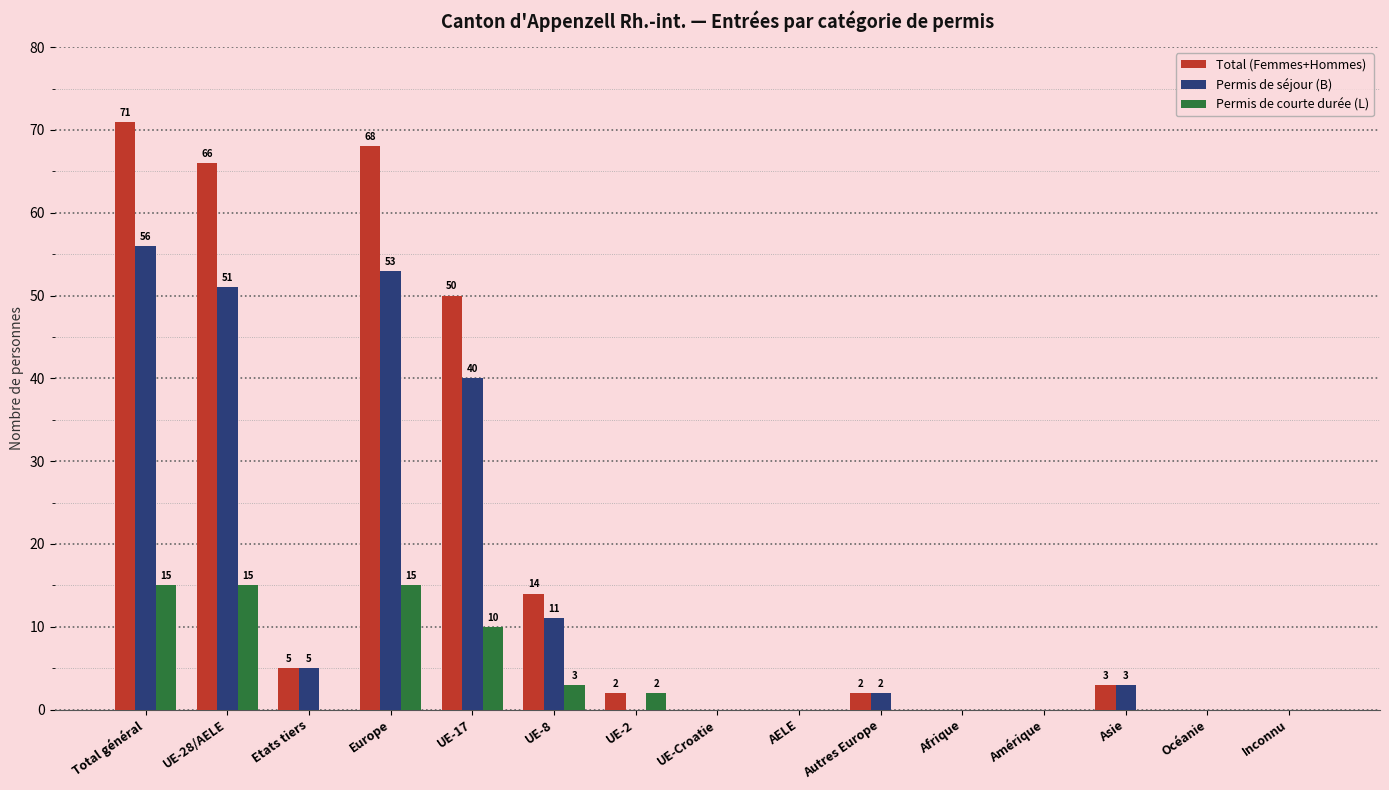

Reading right to left, list all the values displayed in this chart.

Total (Femmes+Hommes): 0	0	3	0	0	2	0	0	2	14	50	68	5	66	71
Permis de séjour (B): 0	0	3	0	0	2	0	0	0	11	40	53	5	51	56
Permis de courte durée (L): 0	0	0	0	0	0	0	0	2	3	10	15	0	15	15